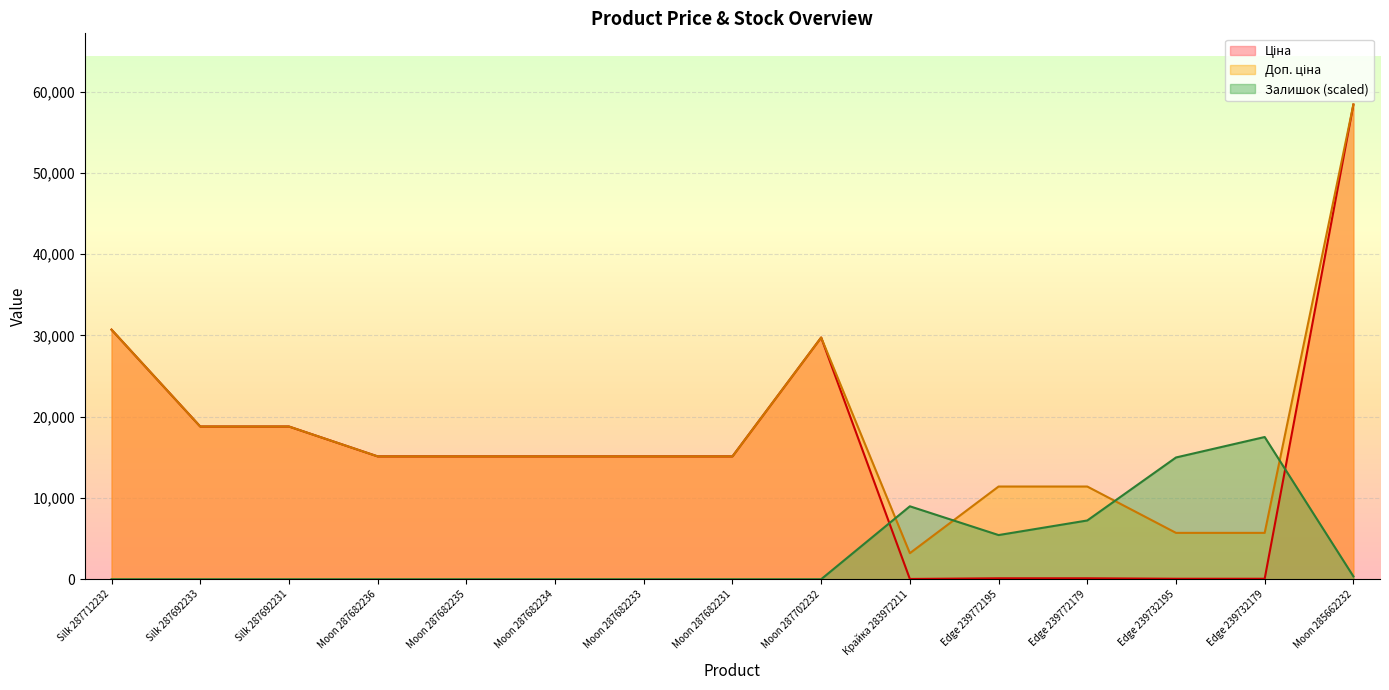

How many data points in Ціна are above 15120?

5